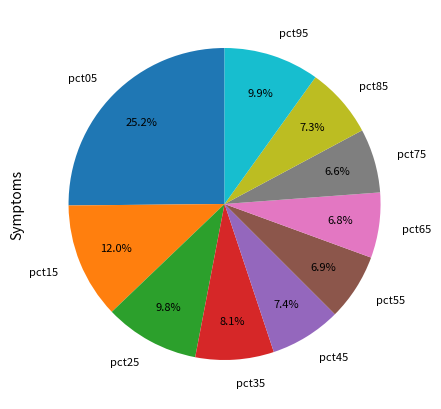

To the nearest percent, what is the average slice percentage?

10%